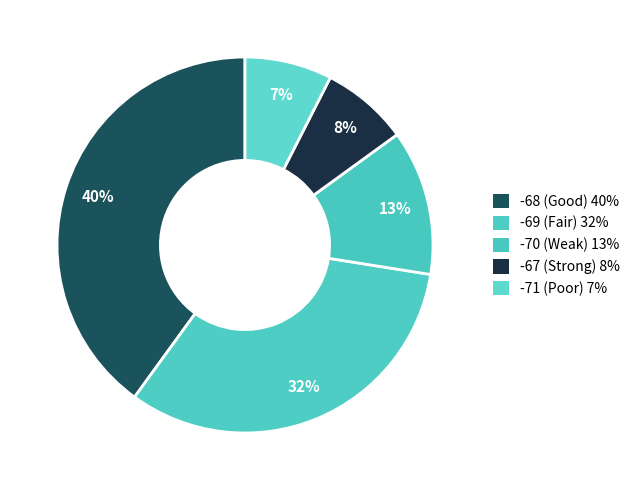

Count the number of slices in the pie.

5